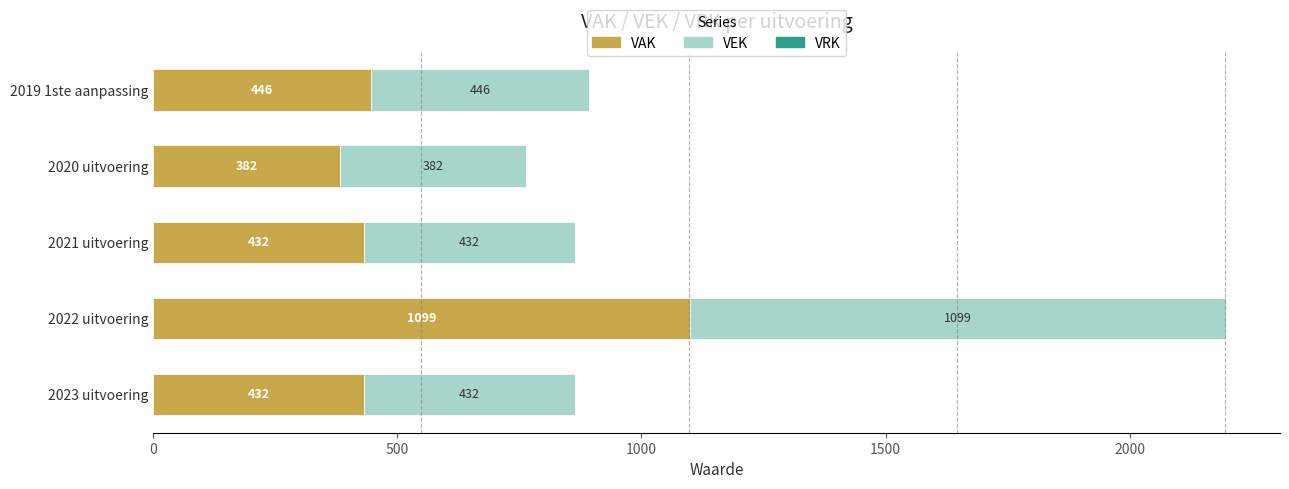

Which category has the highest value in the VAK series?

2022 uitvoering